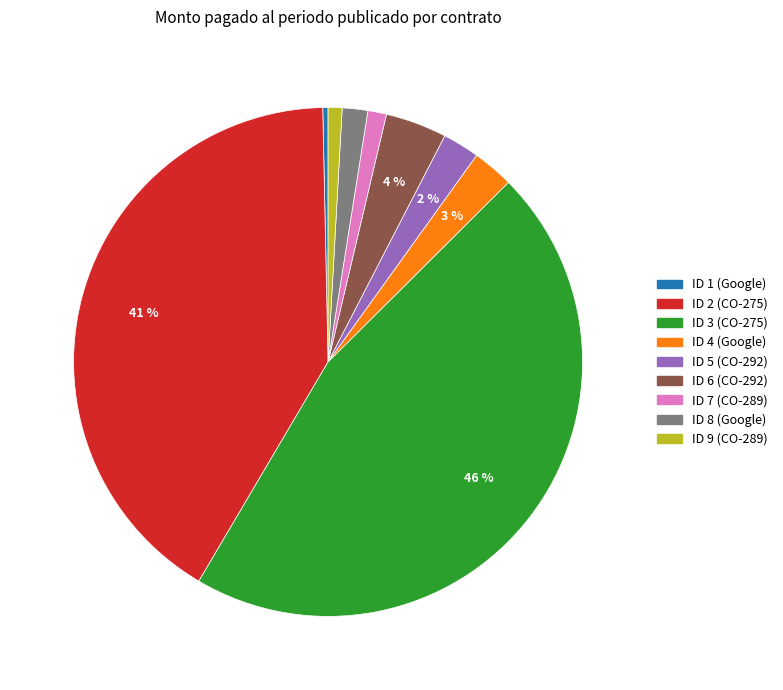

How many slices are in this pie chart?

9